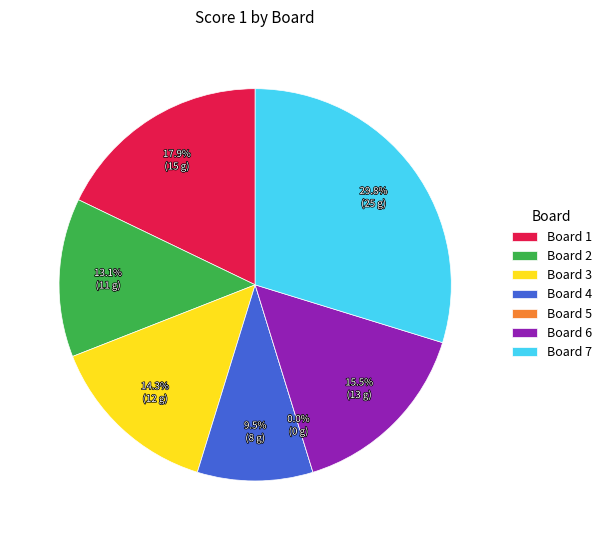

Count the number of slices in the pie.

7